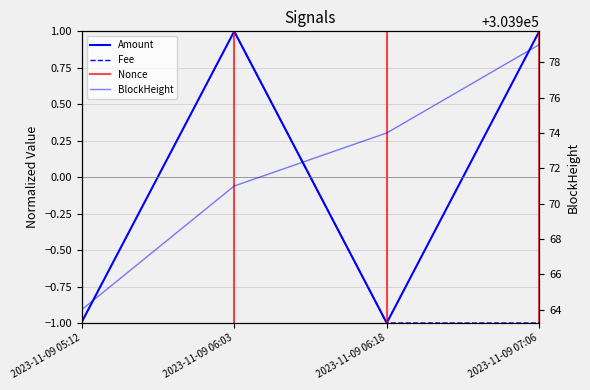

What is the approximate value of Nonce at 2023-11-09 07:06?

-1.0